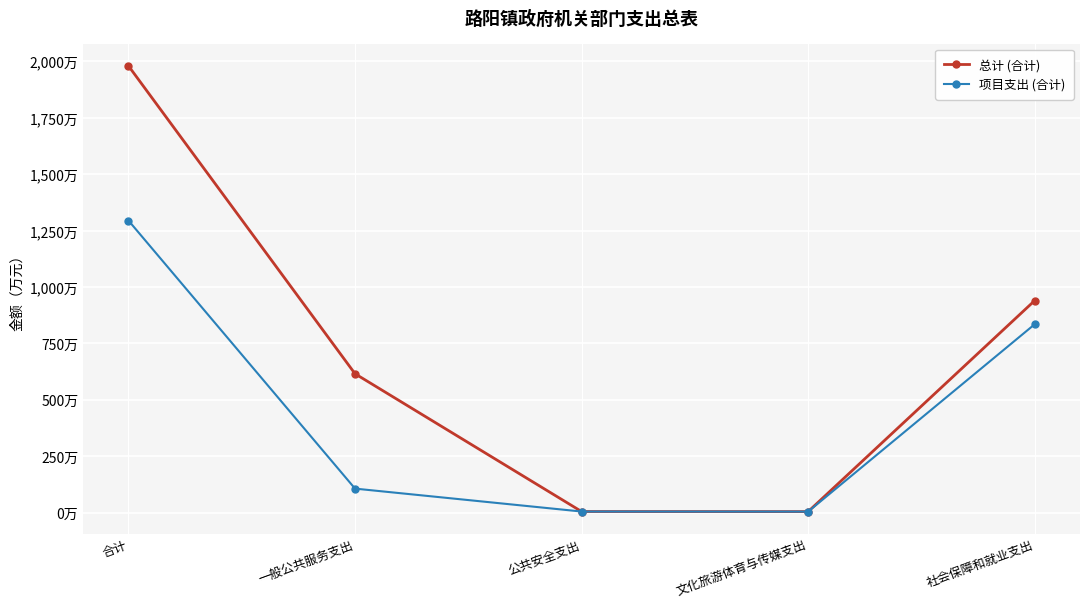

What are all the series names shown in the legend?

总计 (合计), 项目支出 (合计)